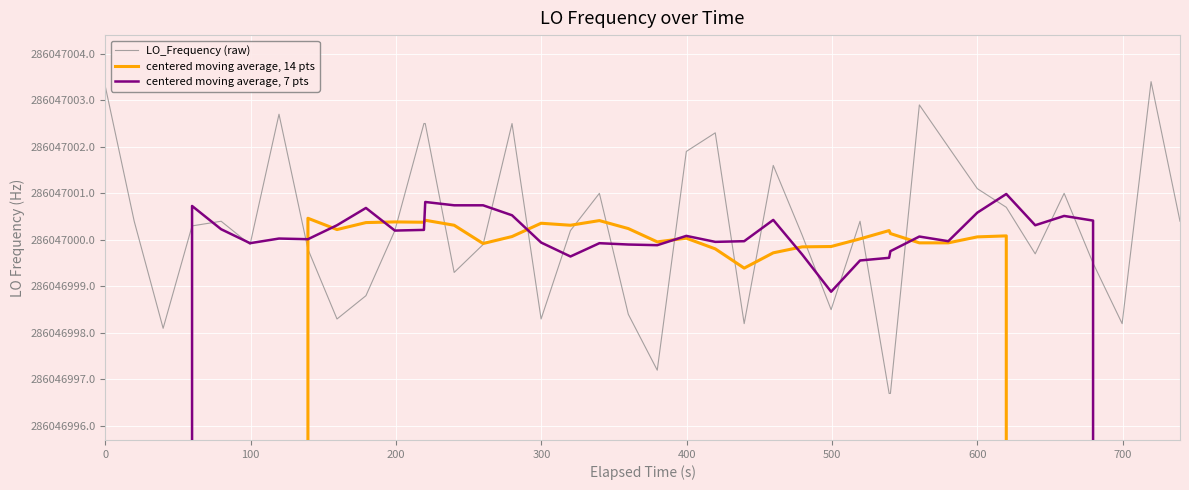

How many times do centered moving average, 7 pts and LO_Frequency (raw) cross each other?

21